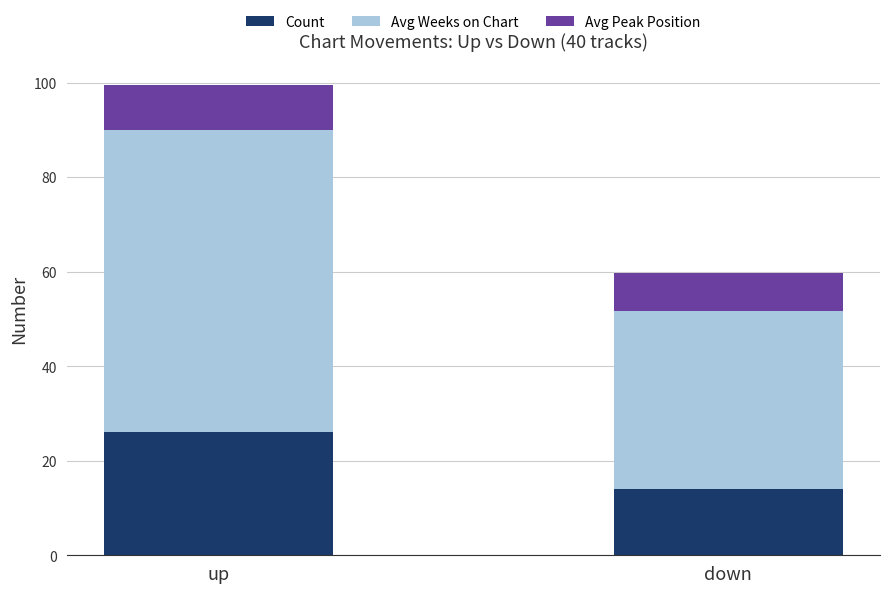

Reading left to right, list the values for the Count series.

up=26.0	down=14.0